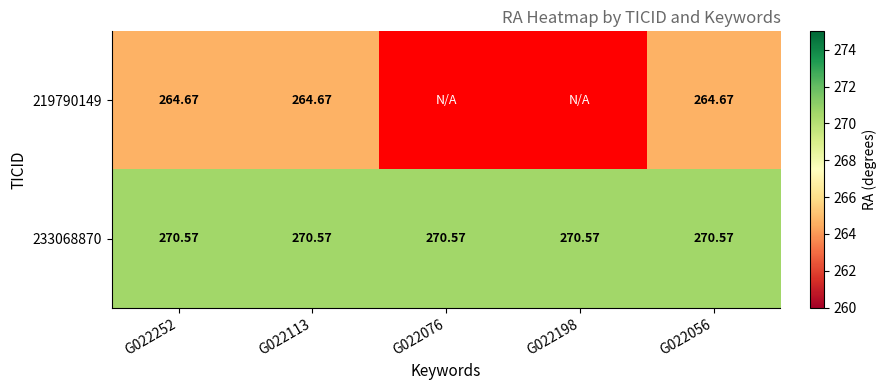

Is the value of 219790149 at G022056 greater than the value of 233068870 at G022076?

No